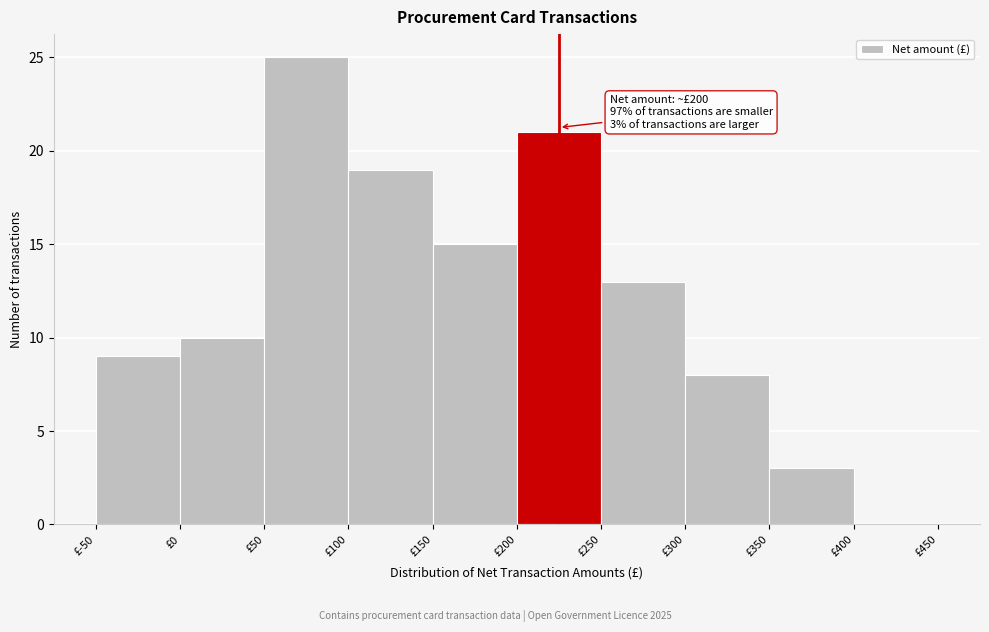

Which range on the x-axis has the tallest bar?

50 to 100